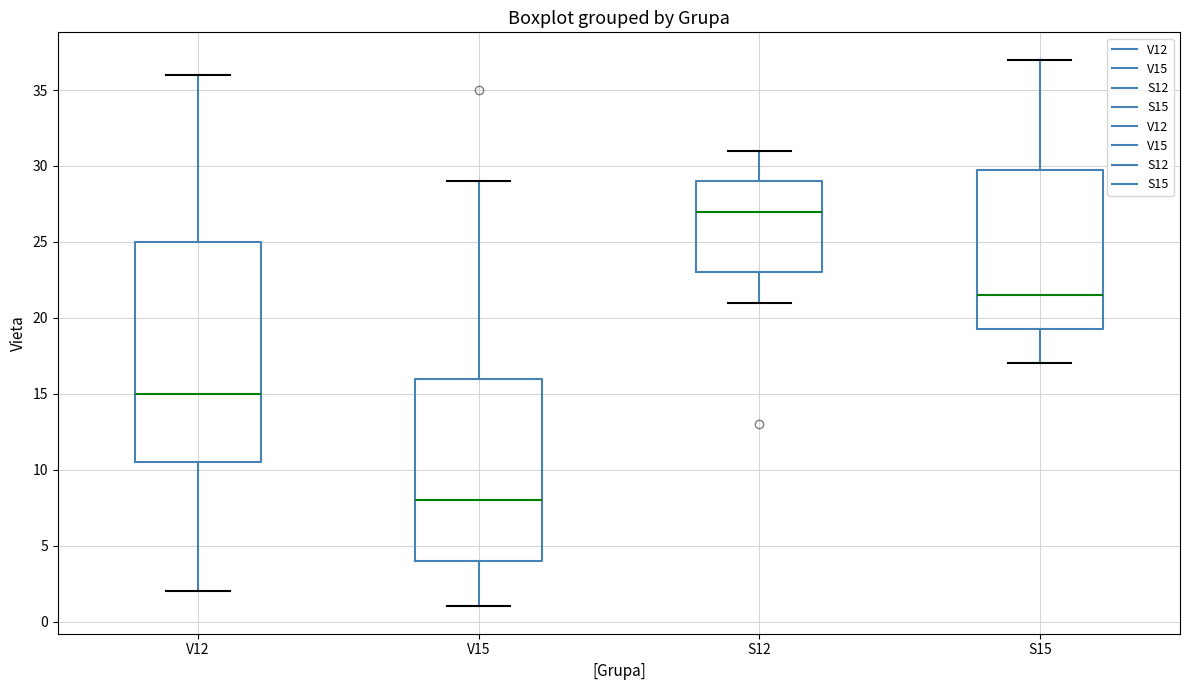

Reading left to right, read every box against the y-axis: the position of its median line, the range the box covers, and the ends of its whiskers. The values are not printed on the chart, so give them approximately, as read against the axis.

V12: median 15.0, box 10.5 to 25.0, whiskers 2.0 to 36.0
V15: median 8.0, box 4.0 to 16.0, whiskers 1.0 to 29.0
S12: median 27.0, box 23.0 to 29.0, whiskers 21.0 to 31.0
S15: median 21.5, box 19.5 to 30.0, whiskers 17.0 to 37.0